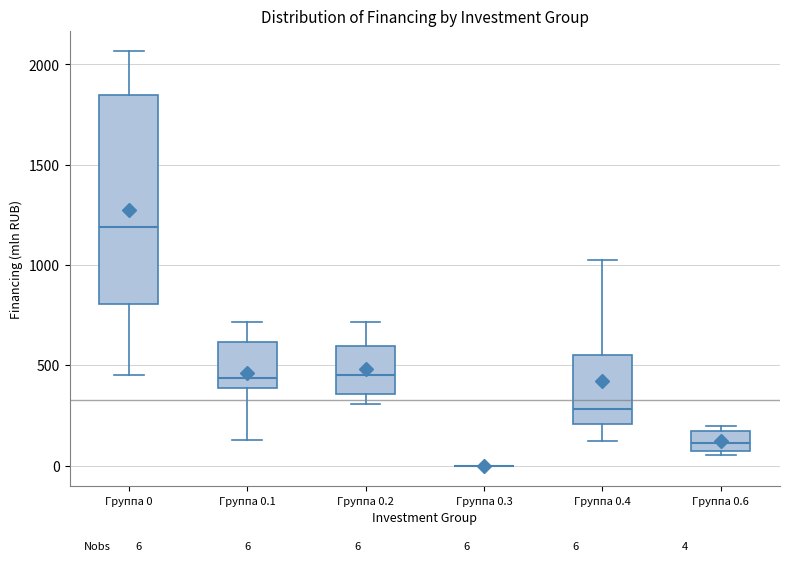

Which box is the tallest, from its lower edge to its upper edge?

Группа 0